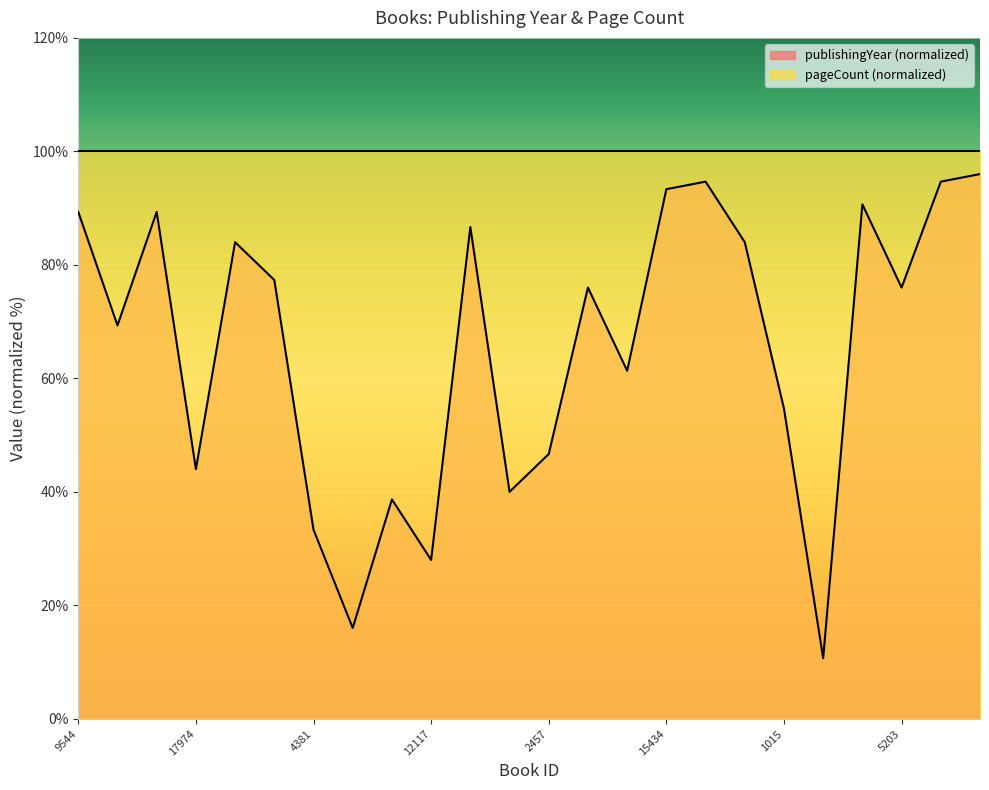

What is the label of the 1st point from the right?

19836